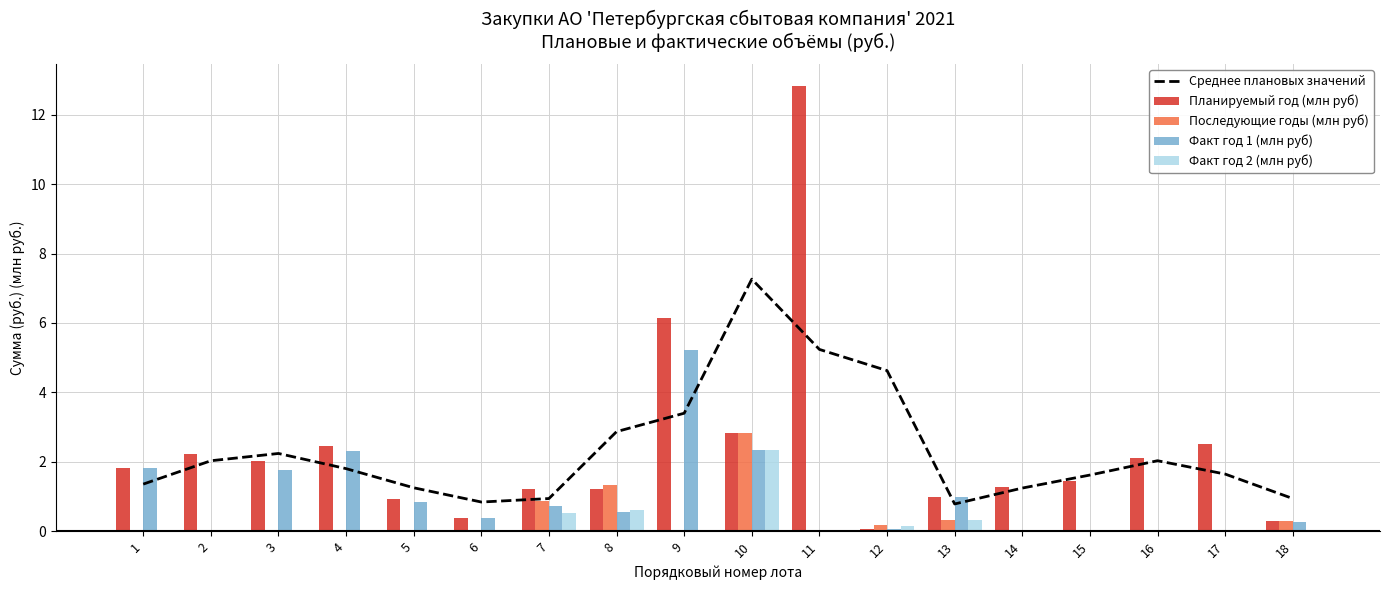

Which category has the lowest value in the Среднее плановых значений series?

13